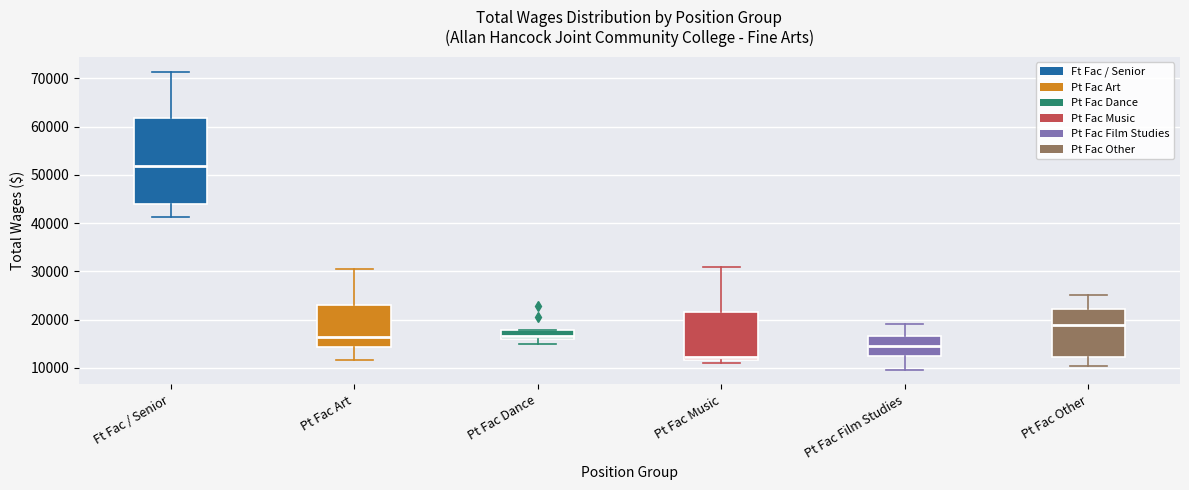

Which box has the lowest median line?

Pt Fac Music